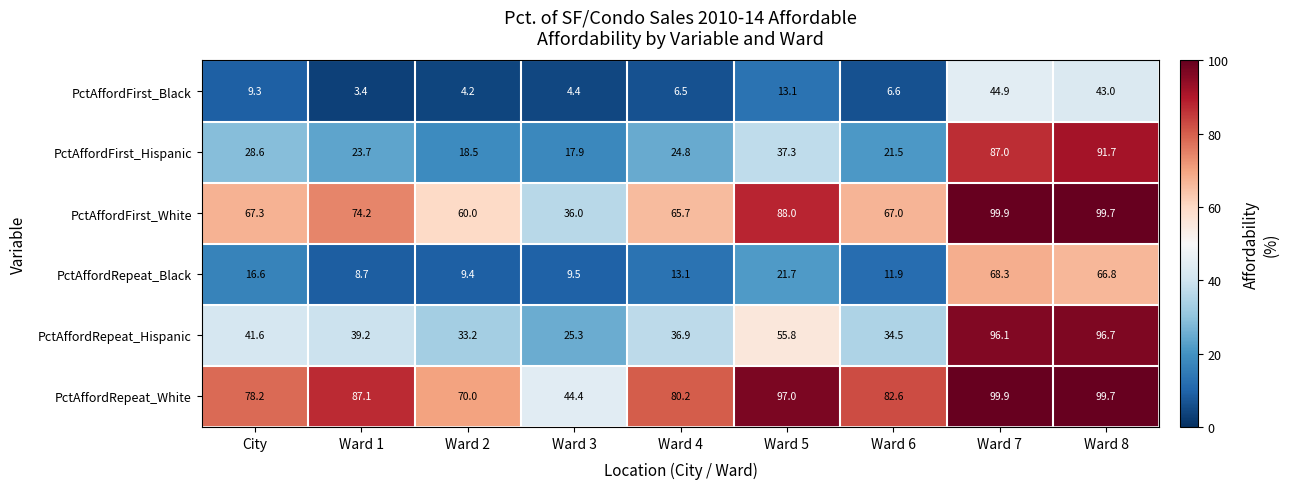

Is the value of PctAffordRepeat_White at Ward 7 greater than the value of PctAffordFirst_Black at Ward 2?

Yes